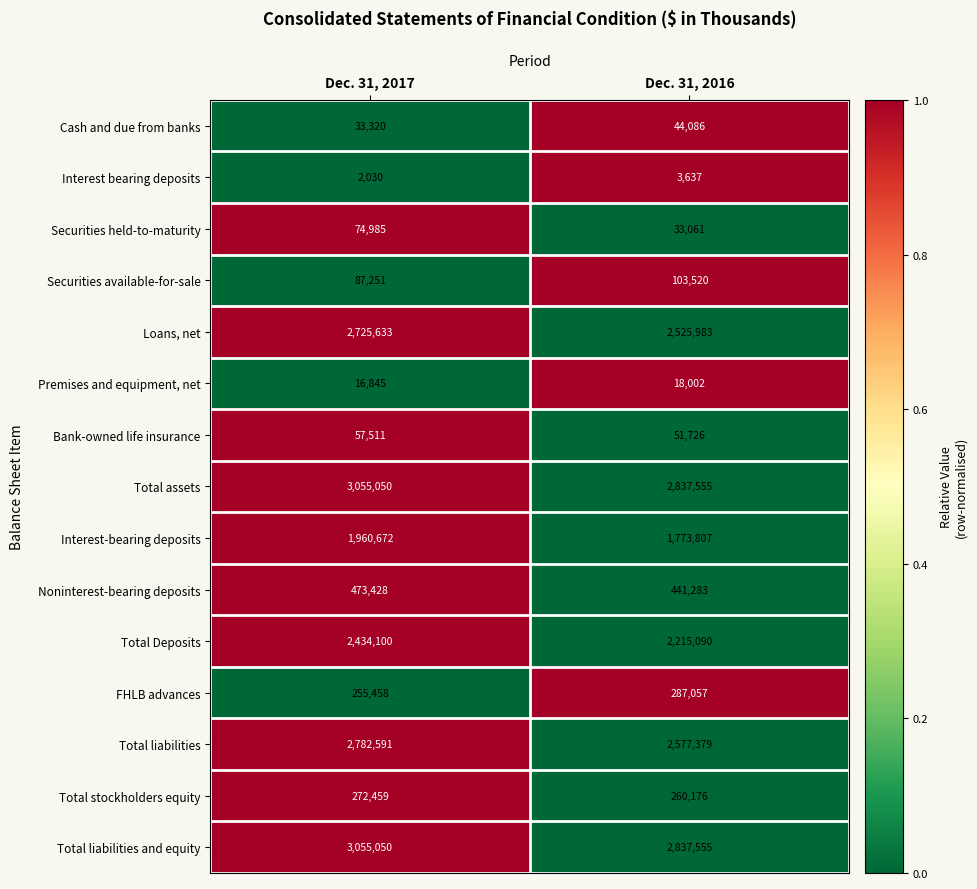

Which series has the largest range (max minus min)?

Total Deposits